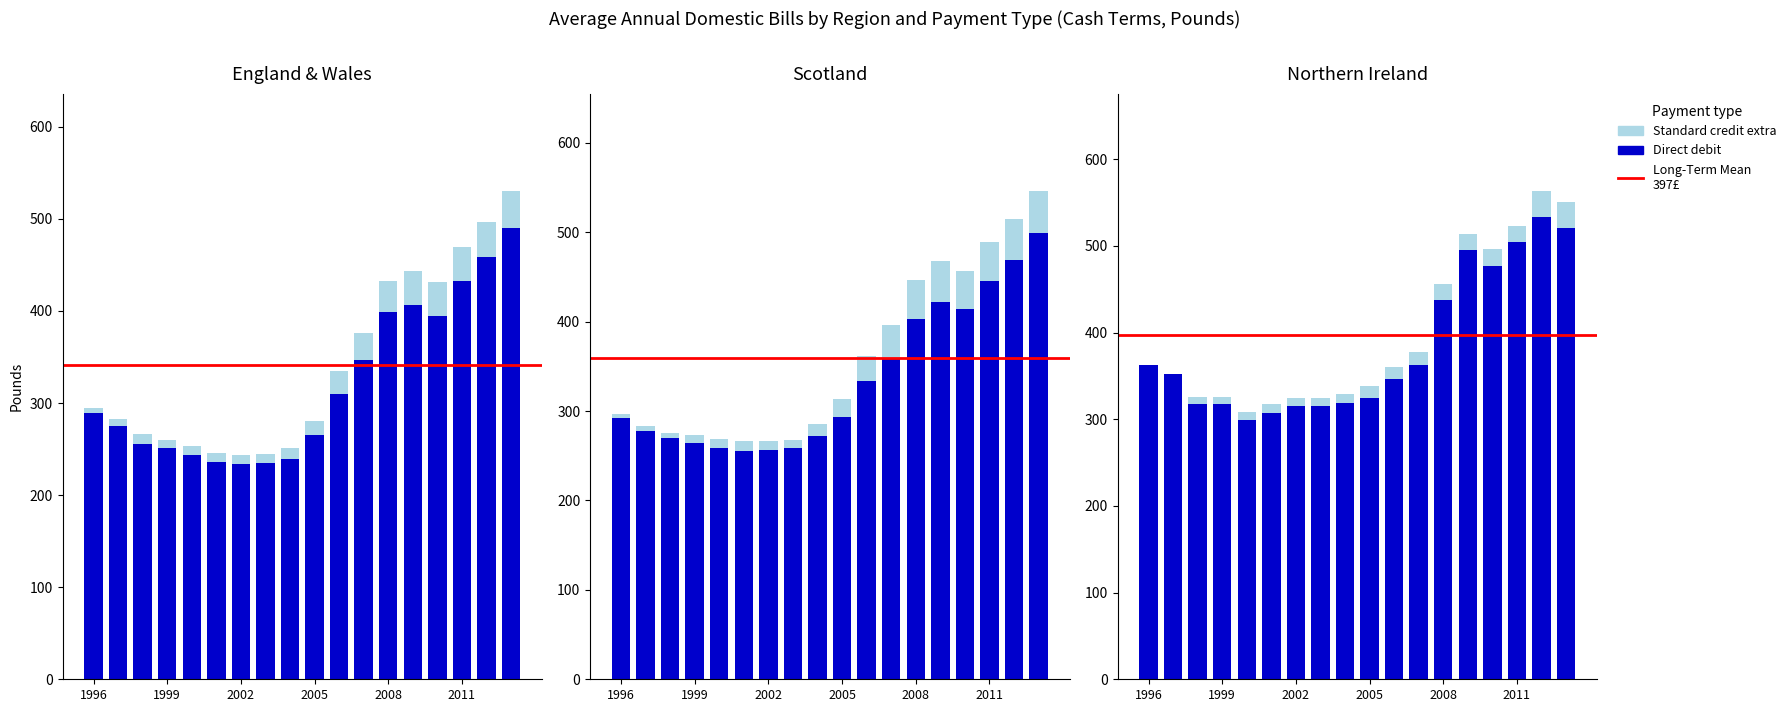

Does the chart contain stacked bars?

No